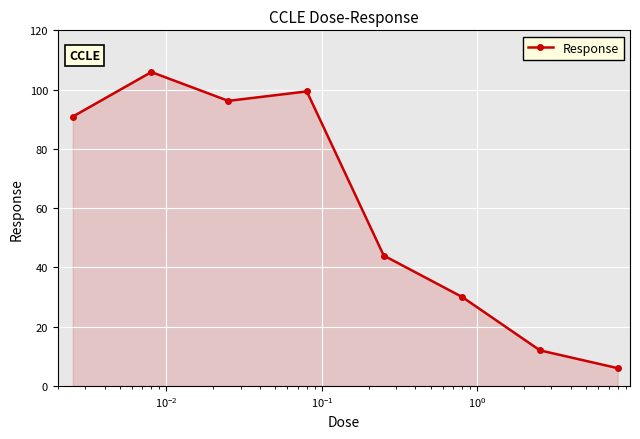

How many interior local peaks (higher than both neighbors) does the data have?

2